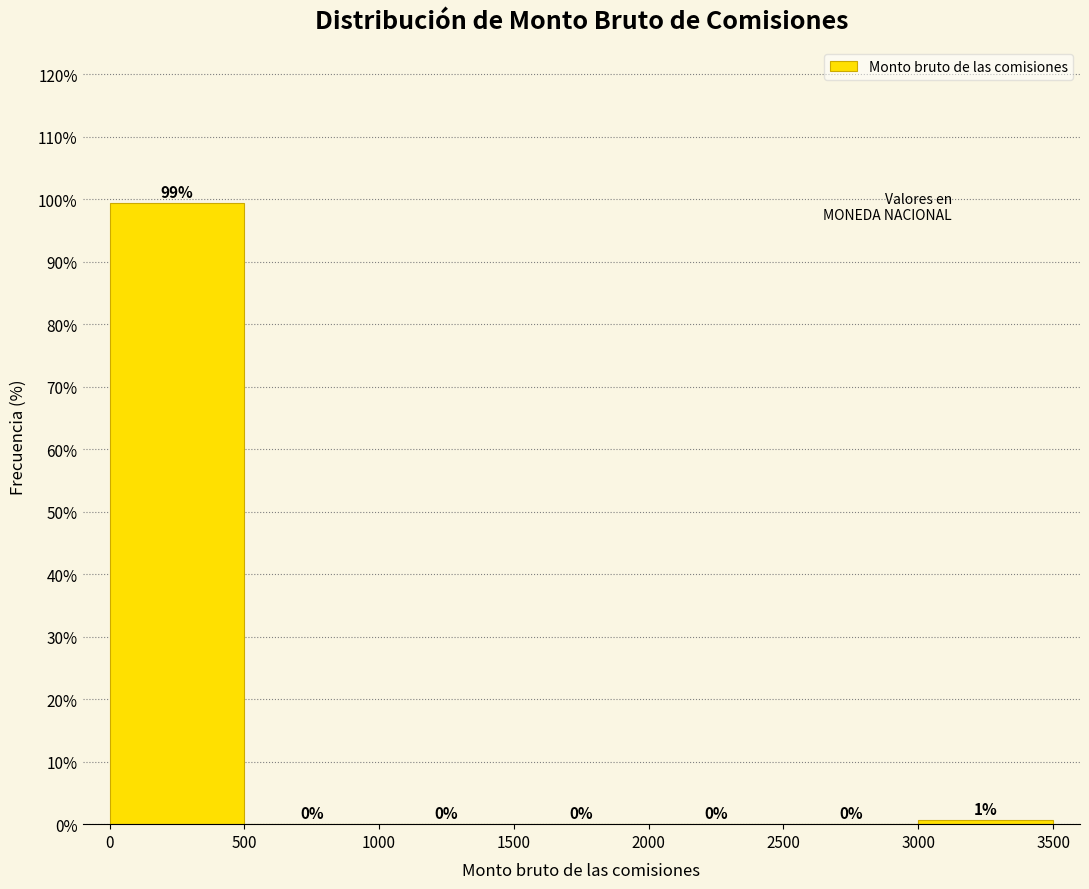

Over which range of the x-axis is the bar tallest?

0 to 500